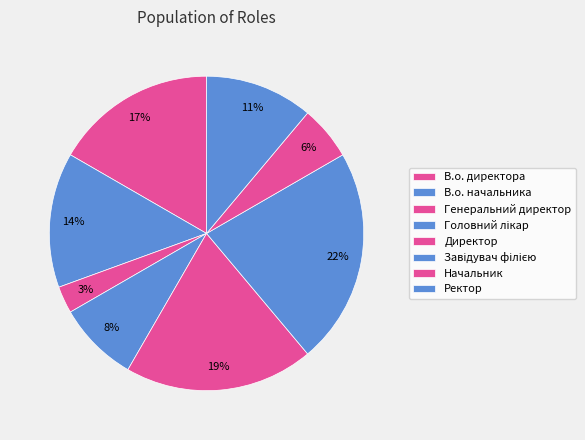

What is the ratio of the value at Ректор to the value at В.о. директора?

0.7